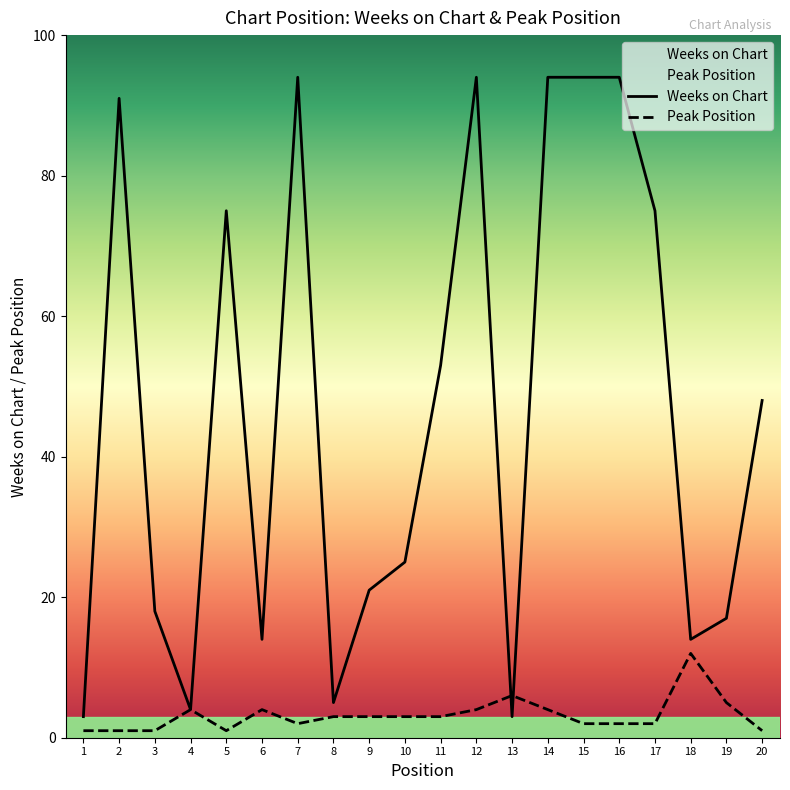

What is the difference between the second highest and second lowest values in the Peak Position series?

5